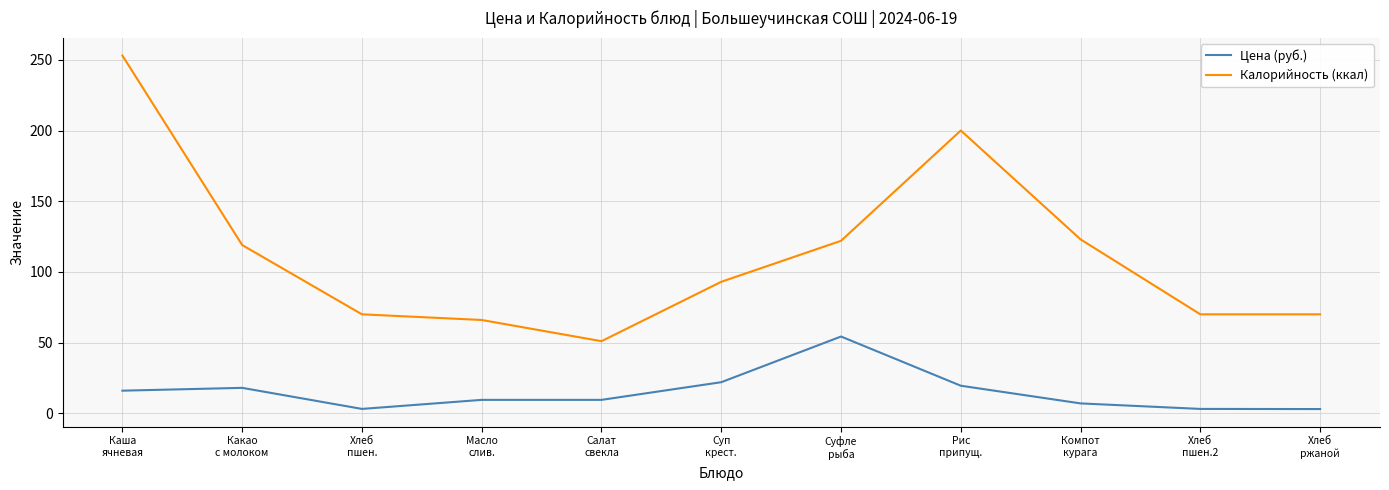

Is it true that Цена (руб.) equals 5.6 at Какао
с молоком?

False